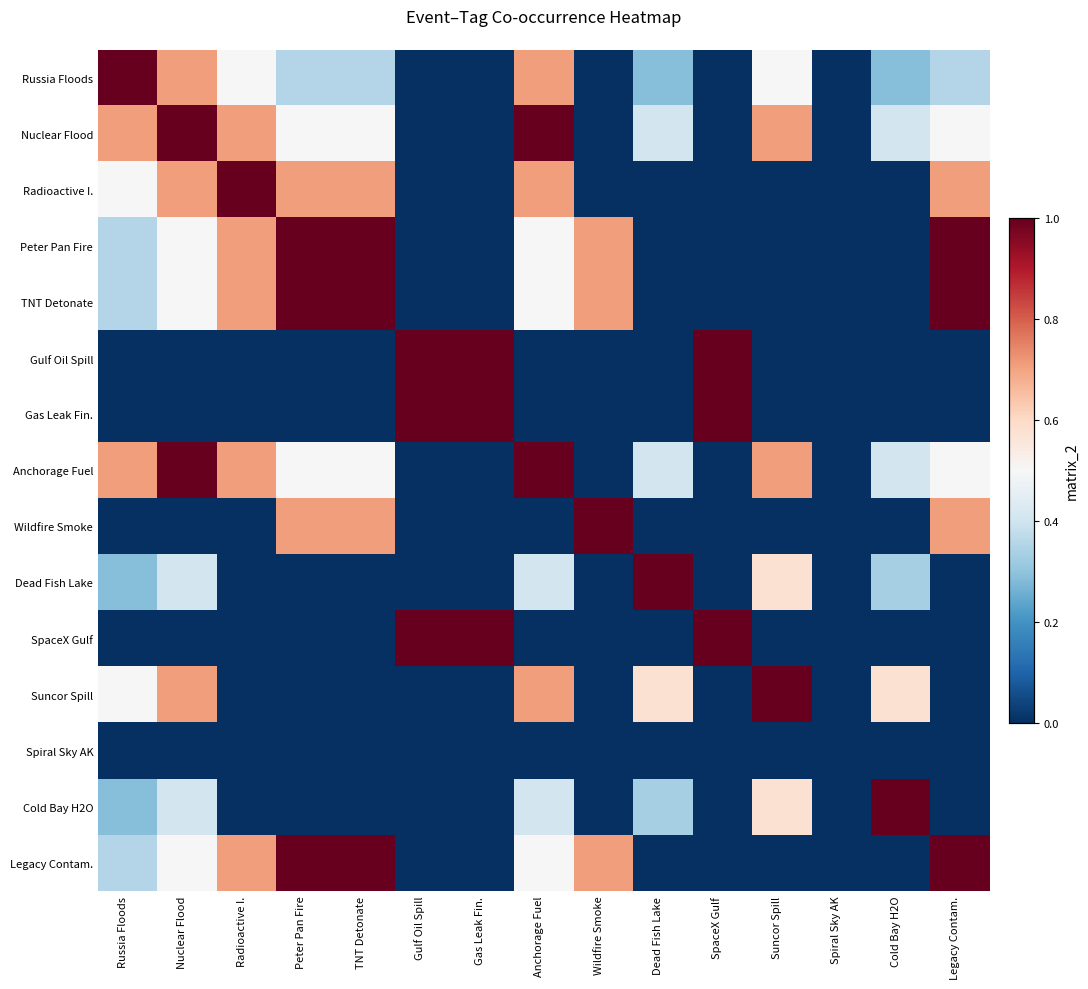

Count the number of categories in the chart.

15